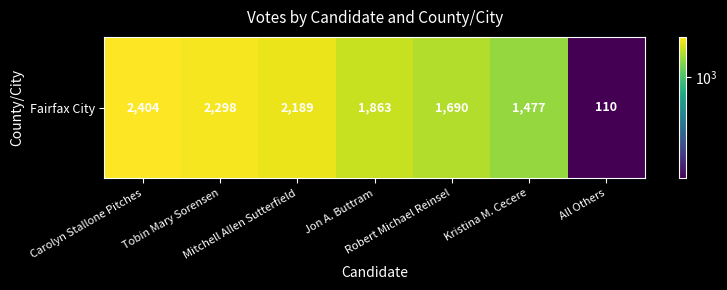

What is the ratio of the value at Carolyn Stallone Pitches to the value at Tobin Mary Sorensen?

1.0